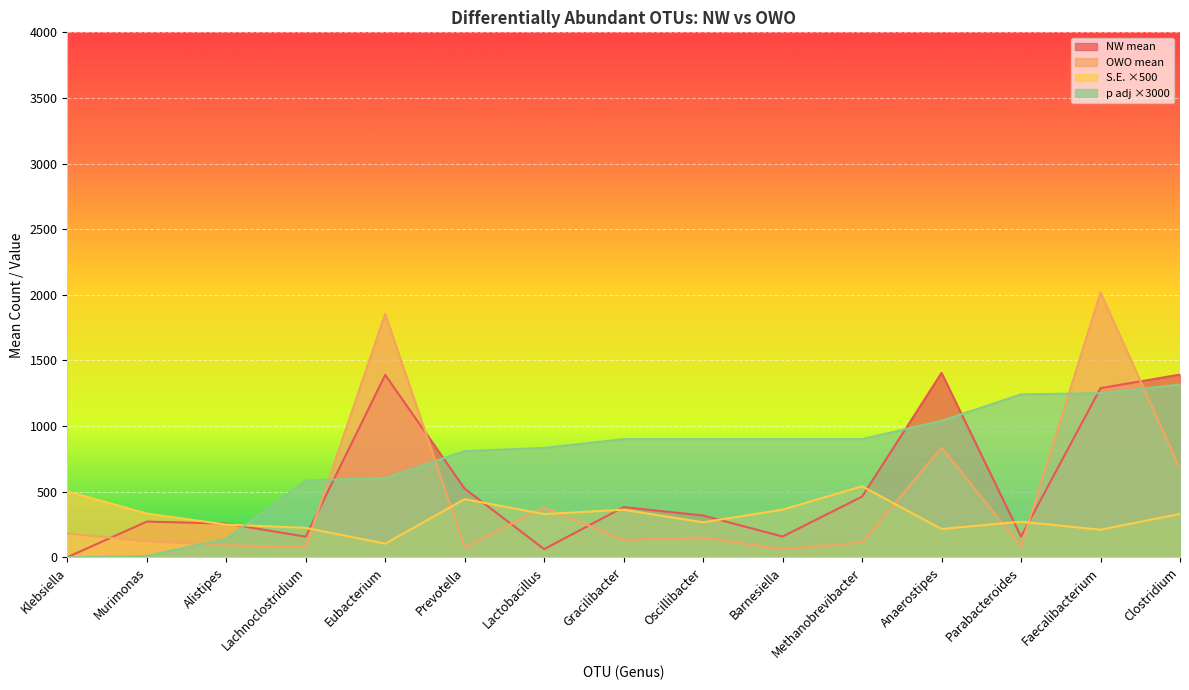

Rank the series by their maximum value, from highest to lowest.

OWO mean, NW mean, p adj ×3000, S.E. ×500